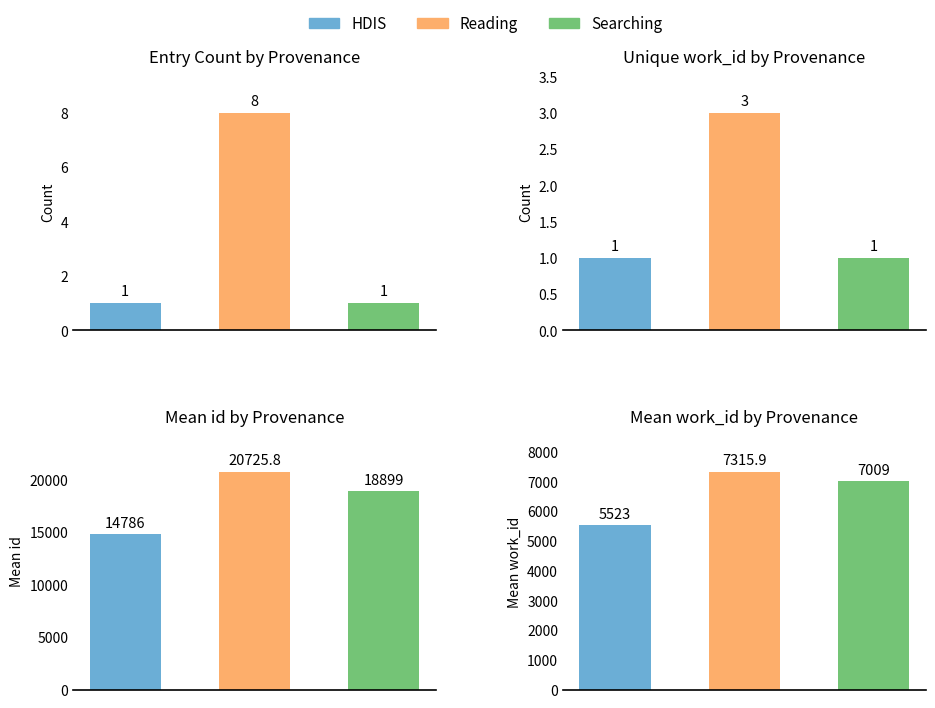

Which series has the largest range (max minus min)?

mean id